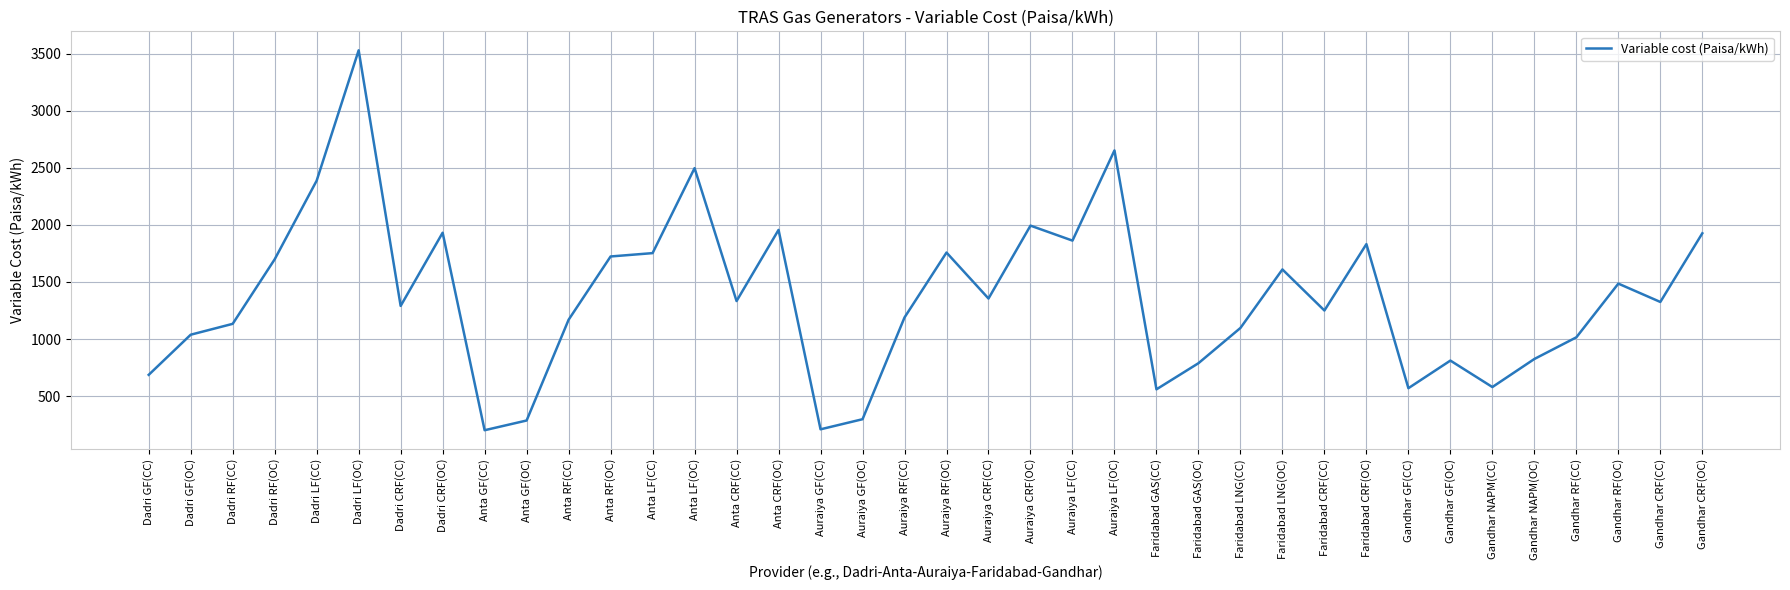

Read the value at Anta LF(OC).

2498.0